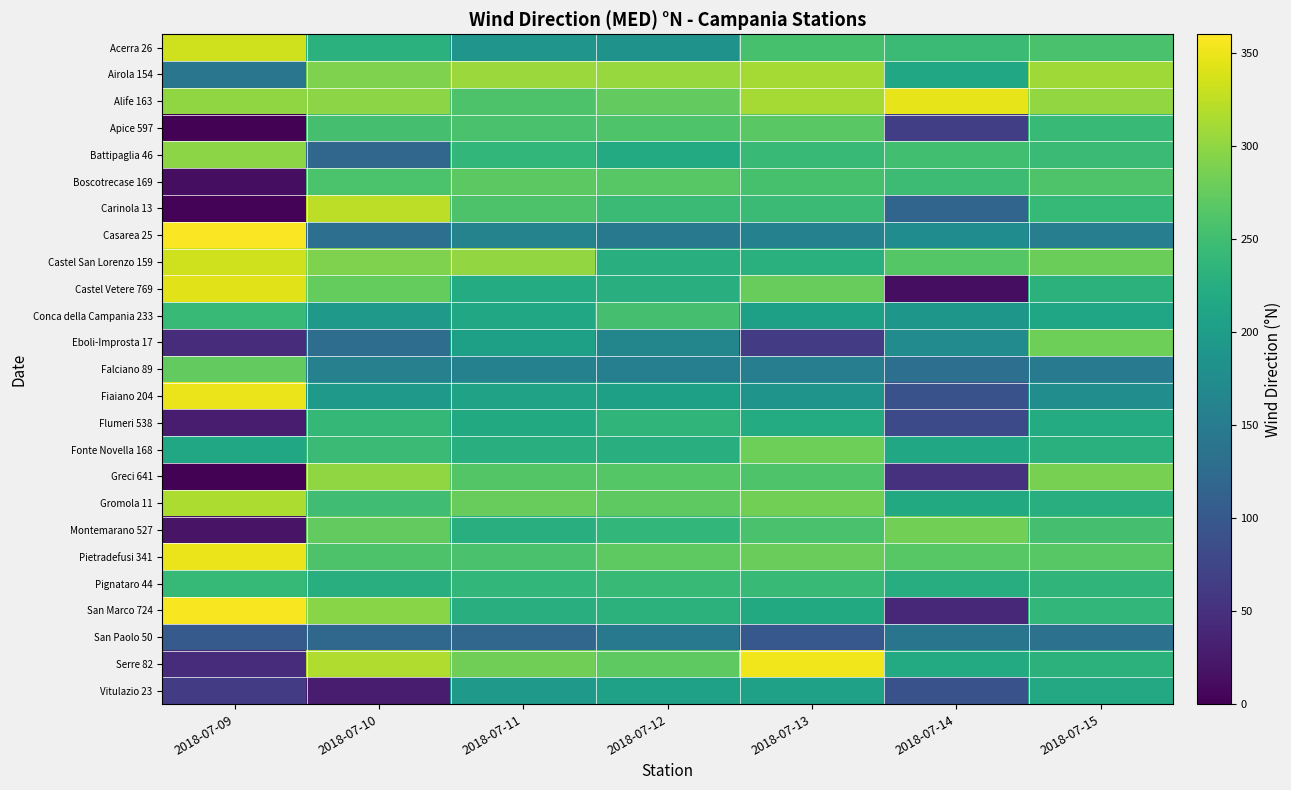

Reading left to right, list all the values displayed in this chart.

Acerra 26: 2018-07-09=334	2018-07-10=230	2018-07-11=188	2018-07-12=185	2018-07-13=255	2018-07-14=245	2018-07-15=256
Airola 154: 2018-07-09=142	2018-07-10=290	2018-07-11=306	2018-07-12=305	2018-07-13=311	2018-07-14=214	2018-07-15=308
Alife 163: 2018-07-09=300	2018-07-10=297	2018-07-11=259	2018-07-12=274	2018-07-13=312	2018-07-14=347	2018-07-15=301
Apice 597: 2018-07-09=2	2018-07-10=254	2018-07-11=256	2018-07-12=261	2018-07-13=268	2018-07-14=67	2018-07-15=242
Battipaglia 46: 2018-07-09=298	2018-07-10=119	2018-07-11=239	2018-07-12=220	2018-07-13=242	2018-07-14=251	2018-07-15=246
Boscotrecase 169: 2018-07-09=13	2018-07-10=258	2018-07-11=269	2018-07-12=267	2018-07-13=255	2018-07-14=247	2018-07-15=261
Carinola 13: 2018-07-09=4	2018-07-10=324	2018-07-11=260	2018-07-12=246	2018-07-13=245	2018-07-14=117	2018-07-15=241
Casarea 25: 2018-07-09=358	2018-07-10=132	2018-07-11=161	2018-07-12=146	2018-07-13=158	2018-07-14=175	2018-07-15=154
Castel San Lorenzo 159: 2018-07-09=334	2018-07-10=291	2018-07-11=301	2018-07-12=225	2018-07-13=229	2018-07-14=265	2018-07-15=279
Castel Vetere 769: 2018-07-09=344	2018-07-10=275	2018-07-11=222	2018-07-12=226	2018-07-13=276	2018-07-14=13	2018-07-15=231
Conca della Campania 233: 2018-07-09=242	2018-07-10=194	2018-07-11=216	2018-07-12=254	2018-07-13=205	2018-07-14=190	2018-07-15=213
Eboli-Improsta 17: 2018-07-09=46	2018-07-10=128	2018-07-11=205	2018-07-12=165	2018-07-13=62	2018-07-14=174	2018-07-15=280
Falciano 89: 2018-07-09=274	2018-07-10=157	2018-07-11=158	2018-07-12=155	2018-07-13=154	2018-07-14=131	2018-07-15=148
Fiaiano 204: 2018-07-09=350	2018-07-10=193	2018-07-11=207	2018-07-12=204	2018-07-13=186	2018-07-14=90	2018-07-15=176
Flumeri 538: 2018-07-09=28	2018-07-10=240	2018-07-11=219	2018-07-12=235	2018-07-13=222	2018-07-14=81	2018-07-15=221
Fonte Novella 168: 2018-07-09=215	2018-07-10=245	2018-07-11=225	2018-07-12=226	2018-07-13=281	2018-07-14=215	2018-07-15=229
Greci 641: 2018-07-09=2	2018-07-10=300	2018-07-11=264	2018-07-12=265	2018-07-13=261	2018-07-14=52	2018-07-15=286
Gromola 11: 2018-07-09=315	2018-07-10=250	2018-07-11=277	2018-07-12=271	2018-07-13=284	2018-07-14=218	2018-07-15=227
Montemarano 527: 2018-07-09=19	2018-07-10=274	2018-07-11=227	2018-07-12=239	2018-07-13=257	2018-07-14=283	2018-07-15=254
Pietradefusi 341: 2018-07-09=349	2018-07-10=259	2018-07-11=256	2018-07-12=271	2018-07-13=278	2018-07-14=267	2018-07-15=266
Pignataro 44: 2018-07-09=241	2018-07-10=225	2018-07-11=239	2018-07-12=243	2018-07-13=242	2018-07-14=224	2018-07-15=236
San Marco 724: 2018-07-09=357	2018-07-10=296	2018-07-11=227	2018-07-12=231	2018-07-13=219	2018-07-14=40	2018-07-15=238
San Paolo 50: 2018-07-09=102	2018-07-10=120	2018-07-11=119	2018-07-12=146	2018-07-13=99	2018-07-14=140	2018-07-15=136
Serre 82: 2018-07-09=45	2018-07-10=317	2018-07-11=282	2018-07-12=271	2018-07-13=352	2018-07-14=220	2018-07-15=231
Vitulazio 23: 2018-07-09=63	2018-07-10=27	2018-07-11=193	2018-07-12=206	2018-07-13=206	2018-07-14=90	2018-07-15=217